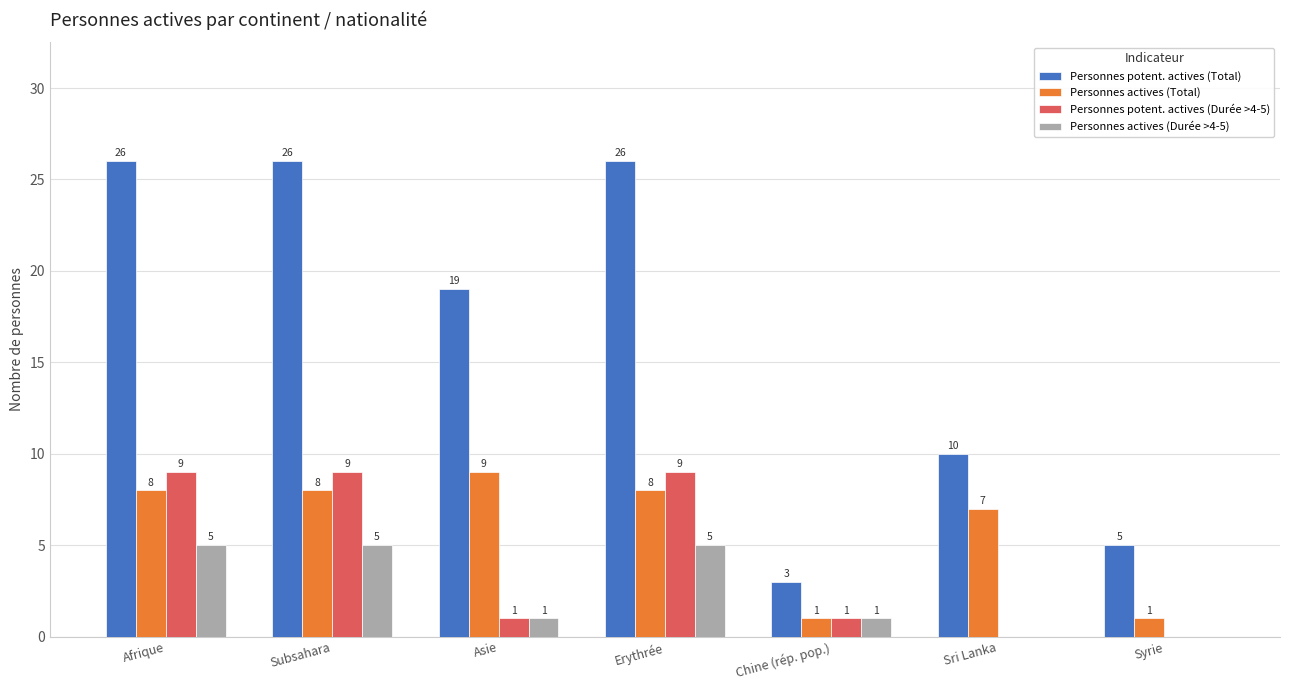

True or false: Personnes potent. actives (Durée >4-5) has a value of 9 at Erythrée.

True